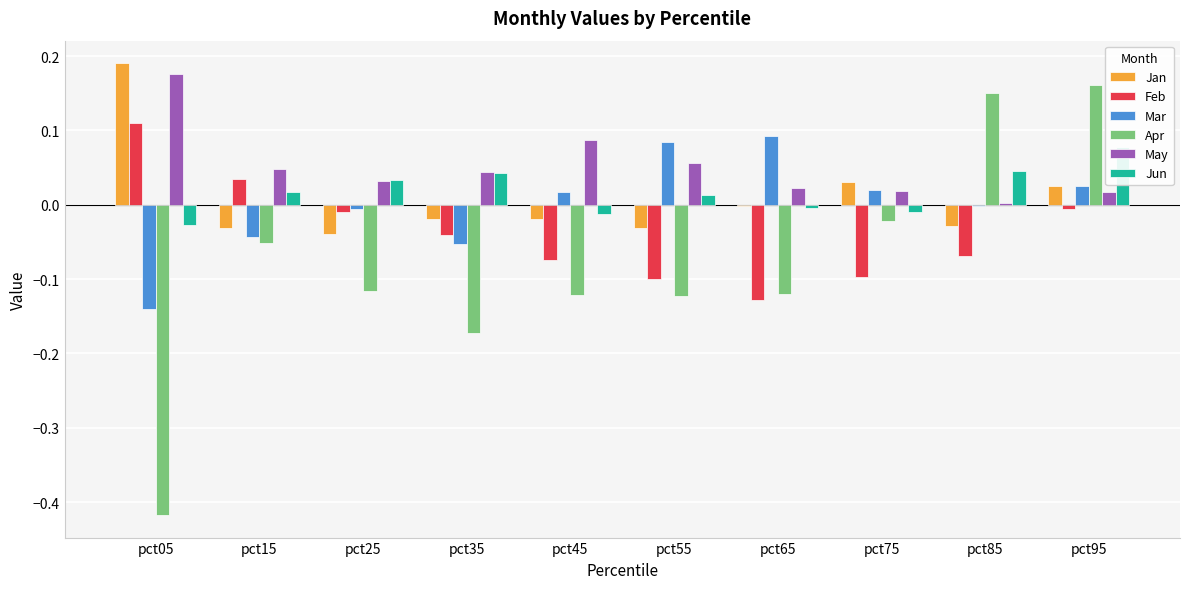

What are all the series names shown in the legend?

Jan, Feb, Mar, Apr, May, Jun